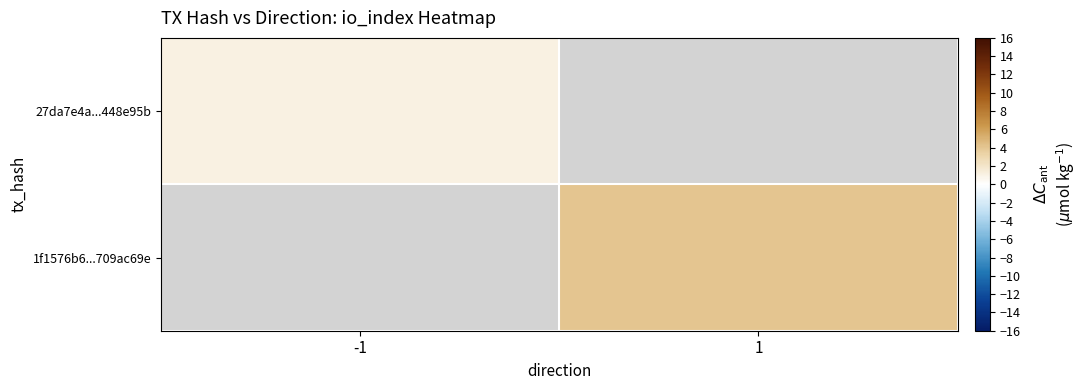

What is the smallest value displayed?

1.0